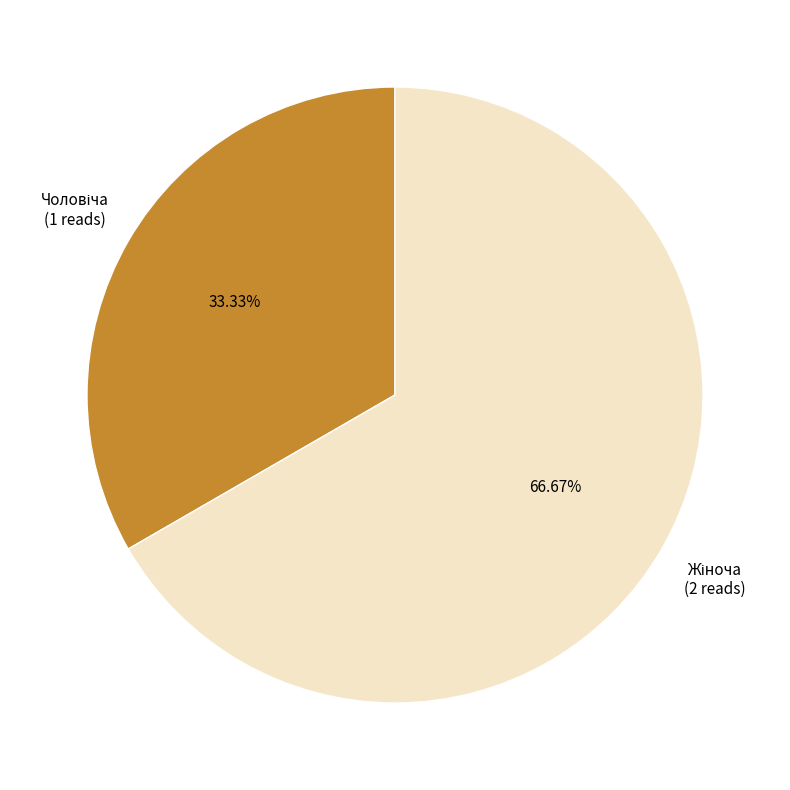

Is there any slice that represents more than half of the pie?

Yes